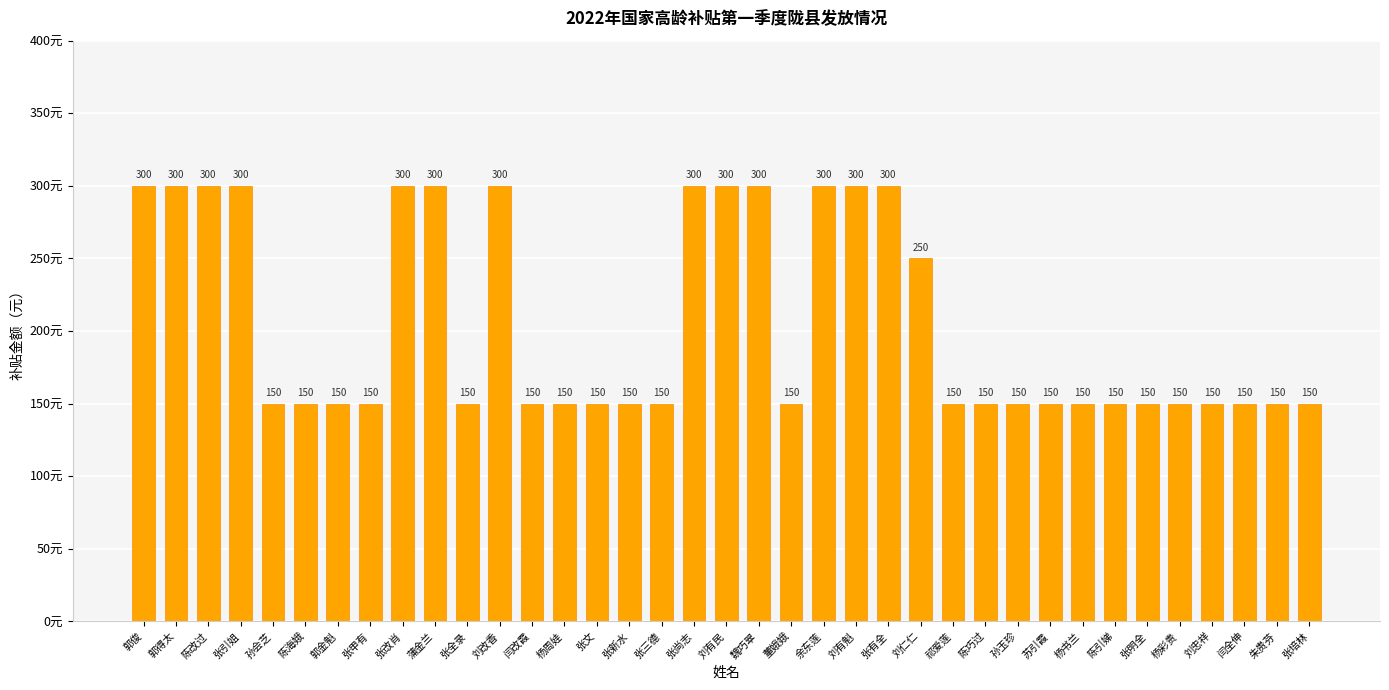

At which label is the value closest to 225?

刘仁仁